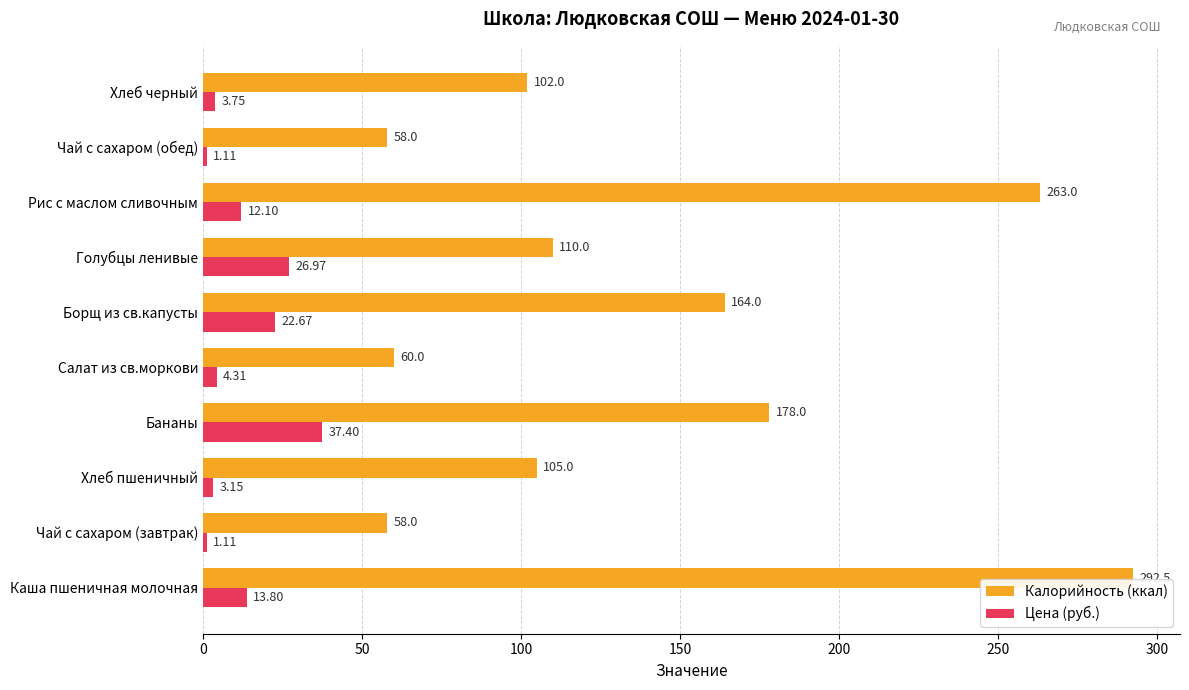

At which label does Цена (руб.) reach its peak?

Бананы